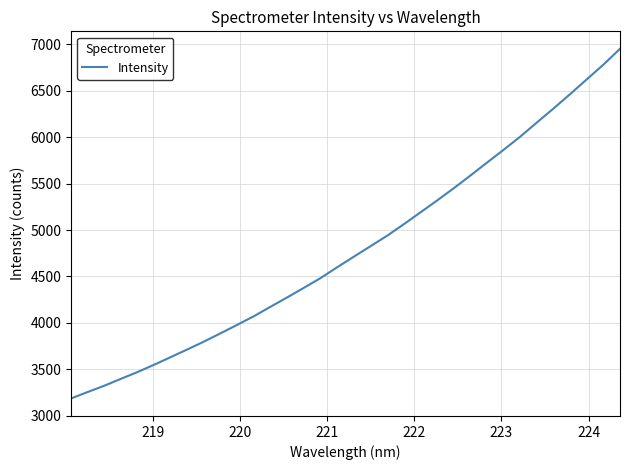

What is the maximum value shown in the chart?

6952.2